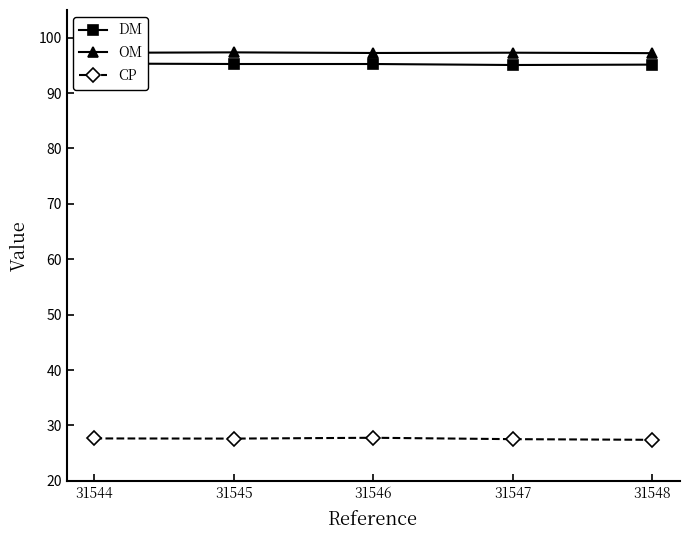

What are all the series names shown in the legend?

DM, OM, CP